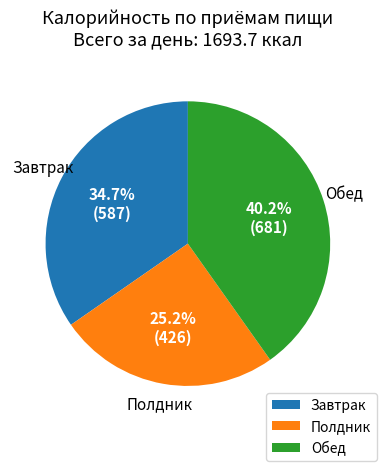

Is Завтрак the majority of the pie?

No